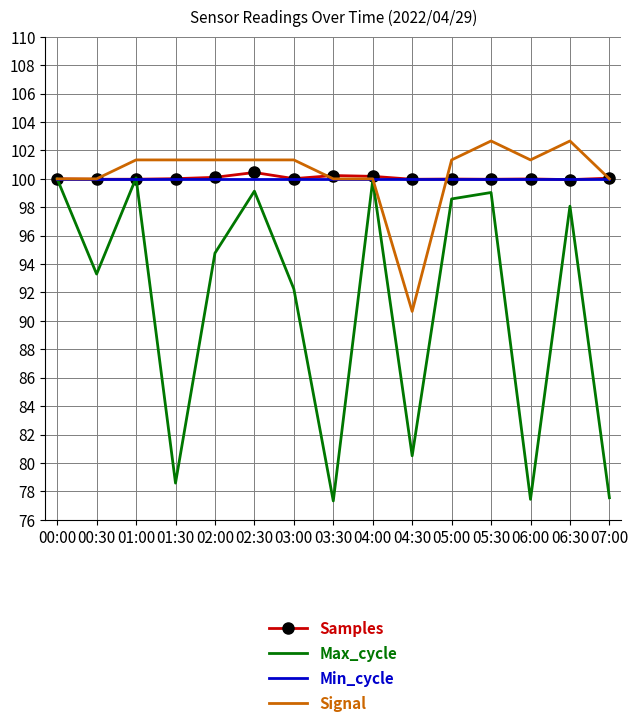

What position from the right is 02:00?

11